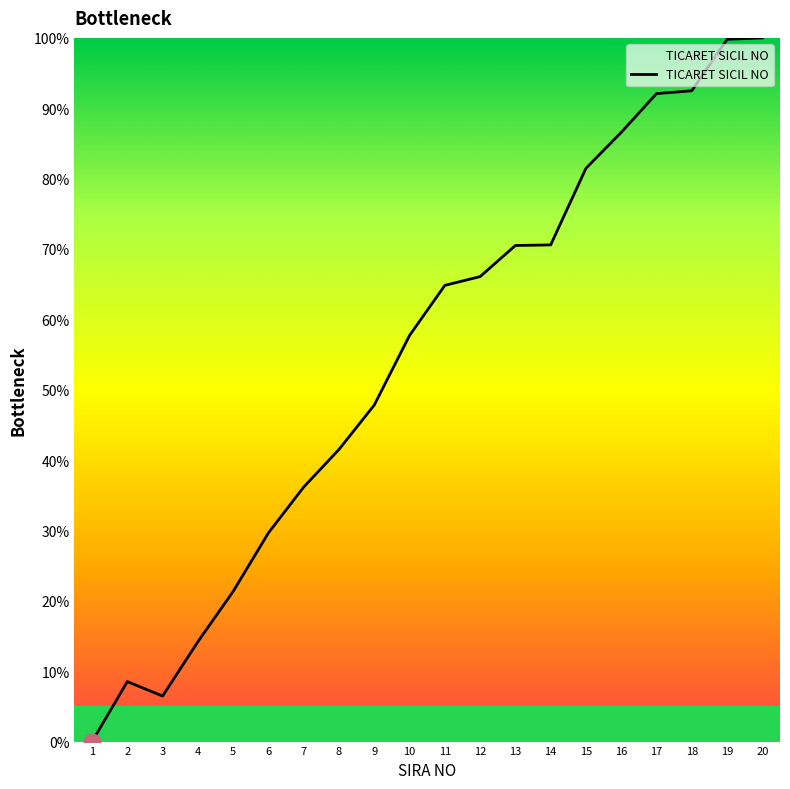

What is the ratio of the value at 7 to the value at 2?

4.2